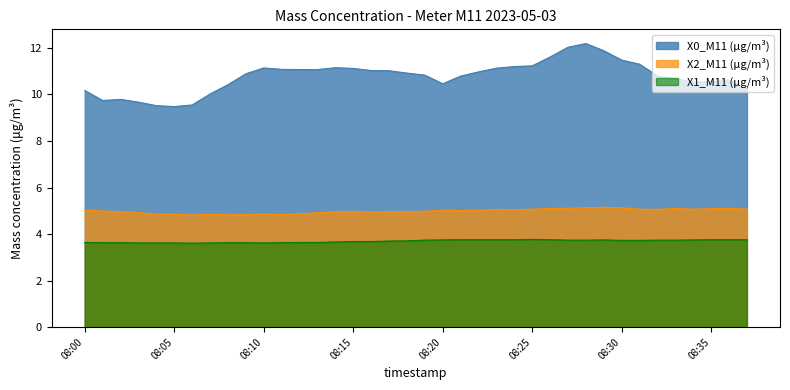

Rank the series at 2023-05-03 08:27:00 from lowest to highest value.

X1_M11 (μg/m³), X2_M11 (μg/m³), X0_M11 (μg/m³)